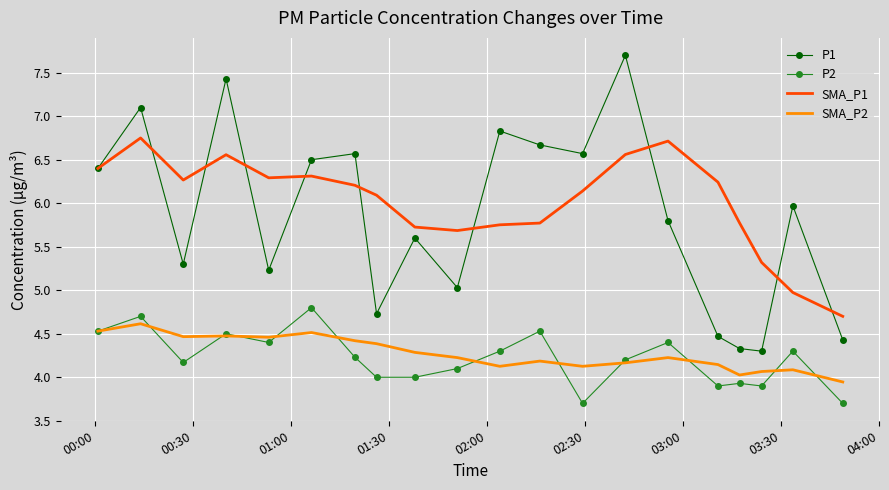

List the series in order of their peak value, lowest first.

SMA_P2, P2, SMA_P1, P1